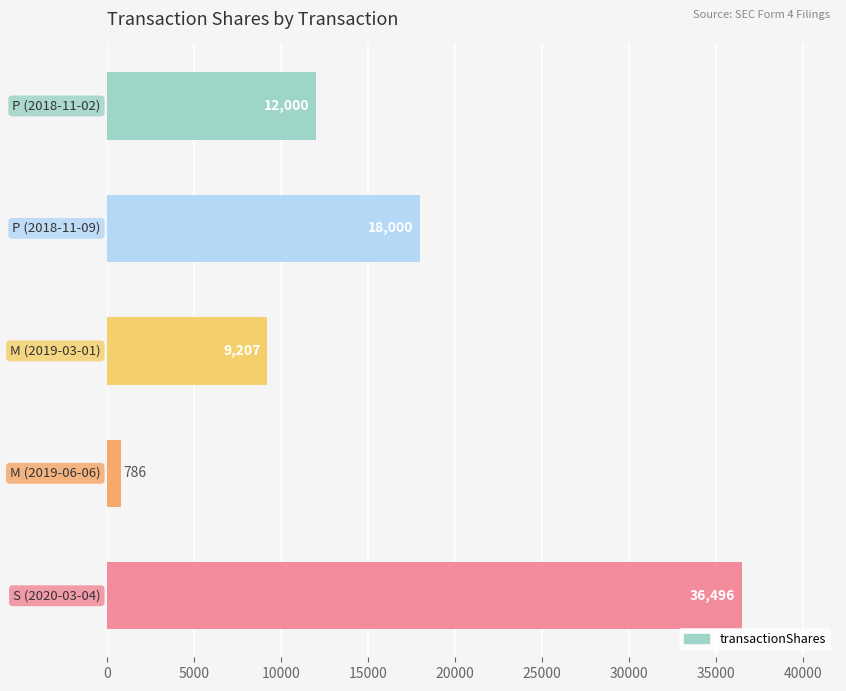

What is the maximum value shown in the chart?

36496